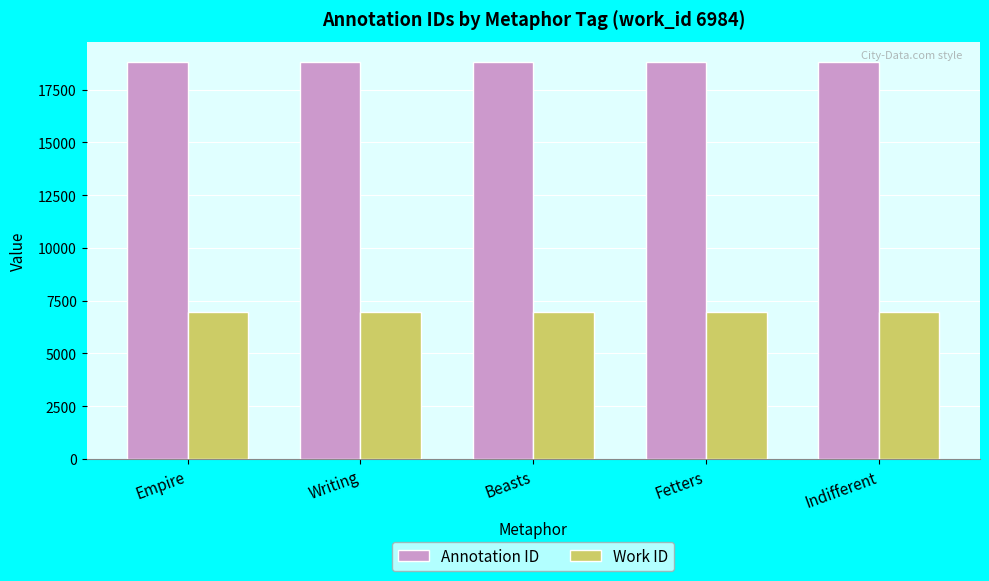

What is the minimum value shown in the chart?

6984